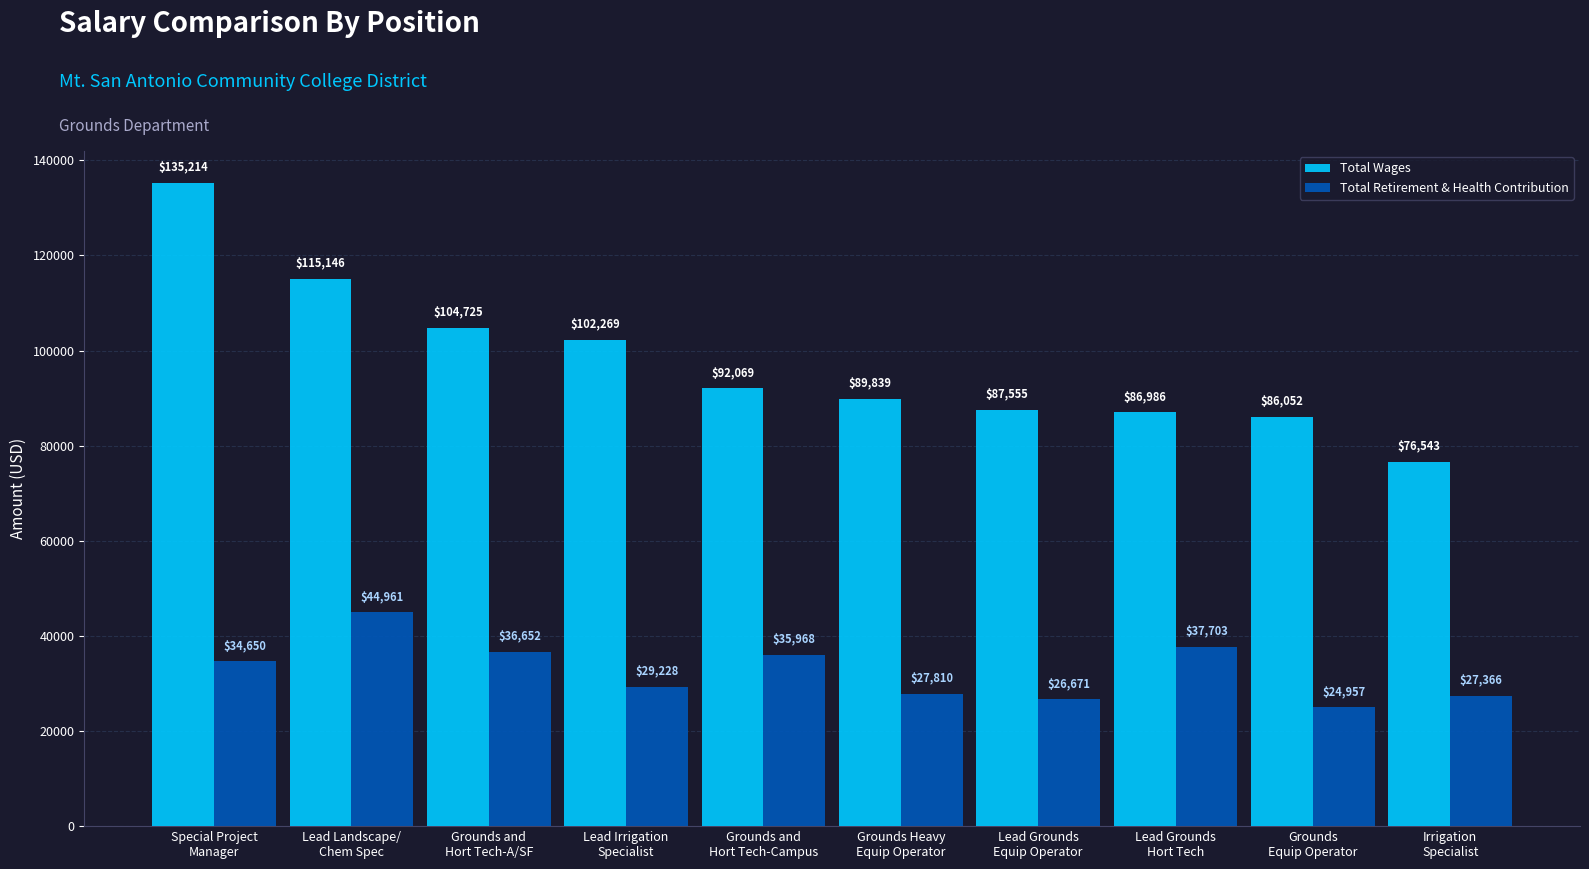

Which series has the widest spread of values?

Total Wages